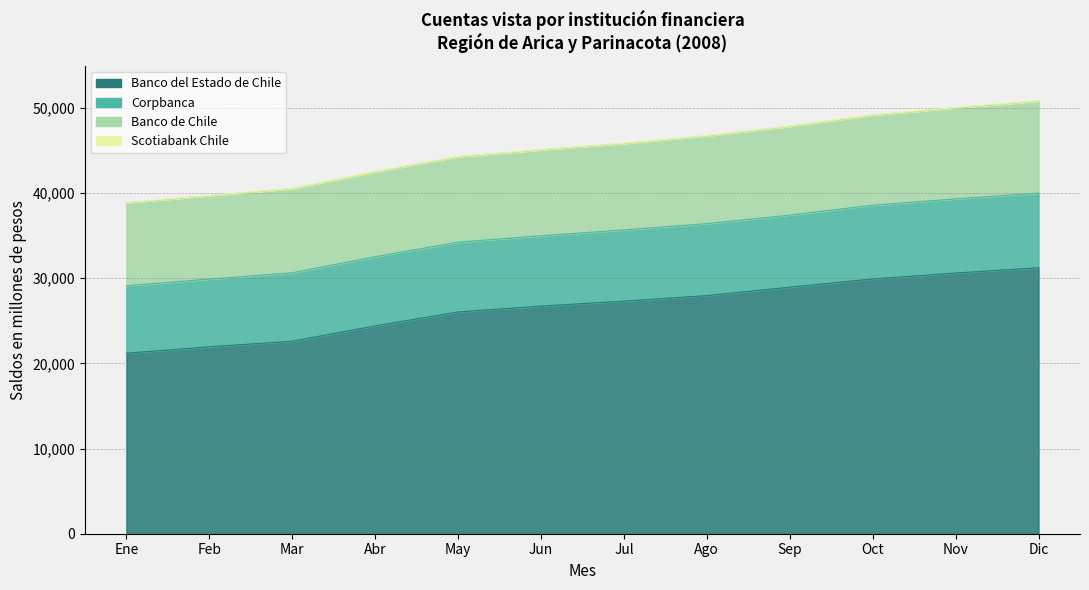

Which has a higher value, Nov or Mar?

Nov